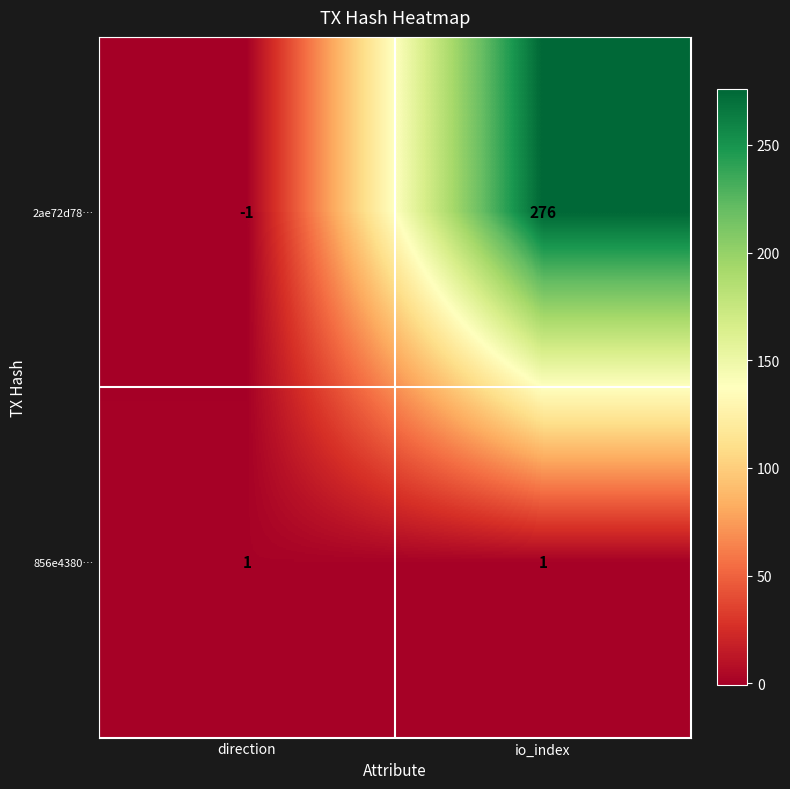

Between direction and io_index, which series saw the biggest shift?

2ae72d78…